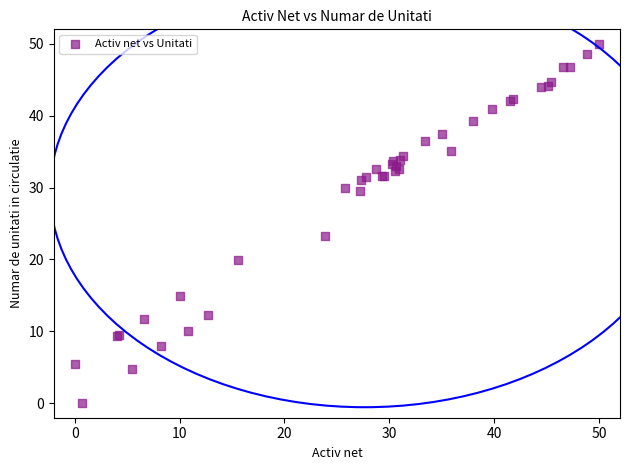

What Y value in the scatter plot is closest to 25?

23.2